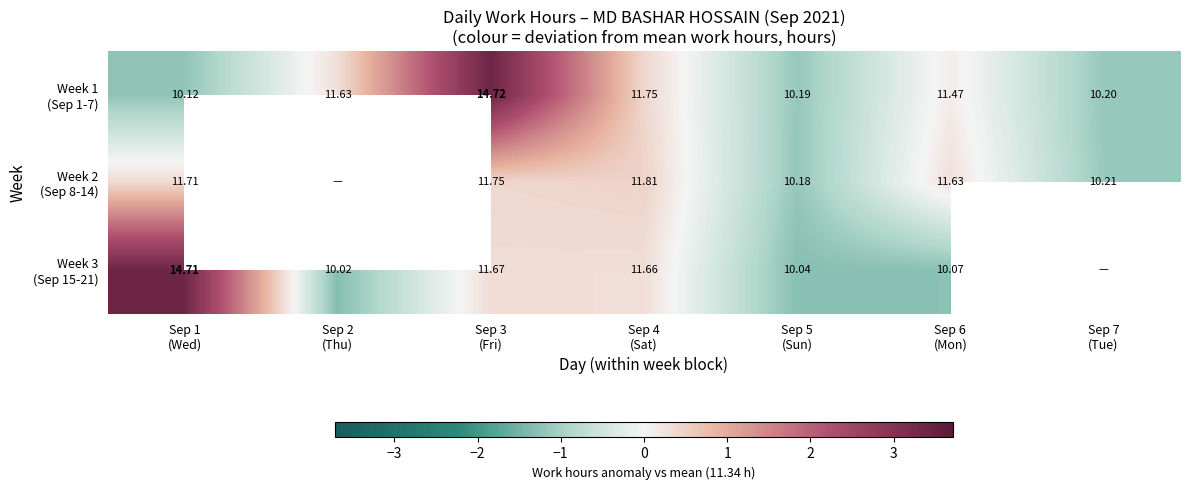

How many values in the Week 3 (Sep 15-21) series exceed 0?

3